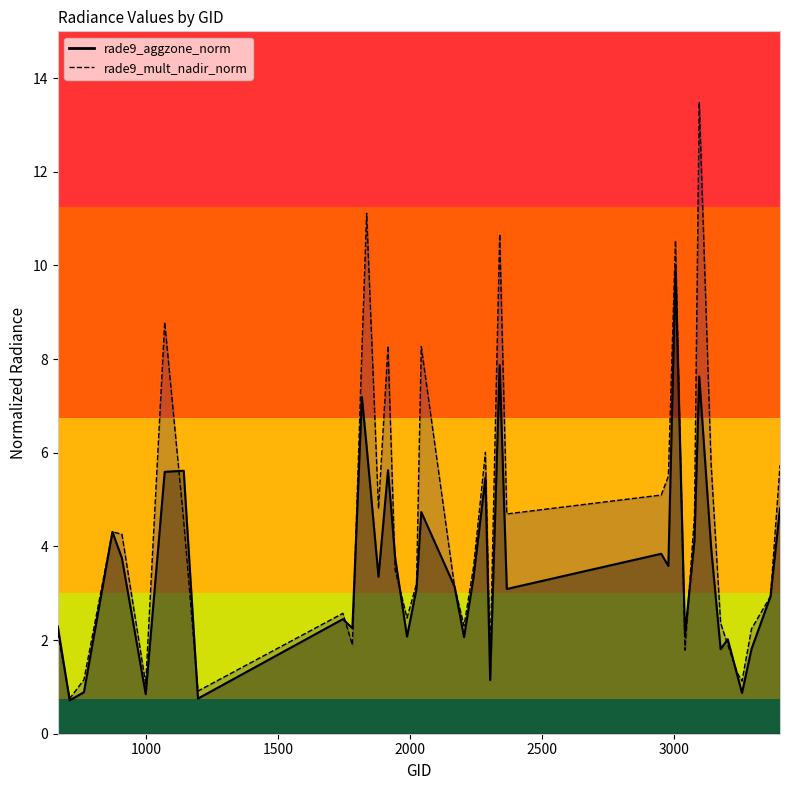

At which category does the chart reach its peak across all series?

3095